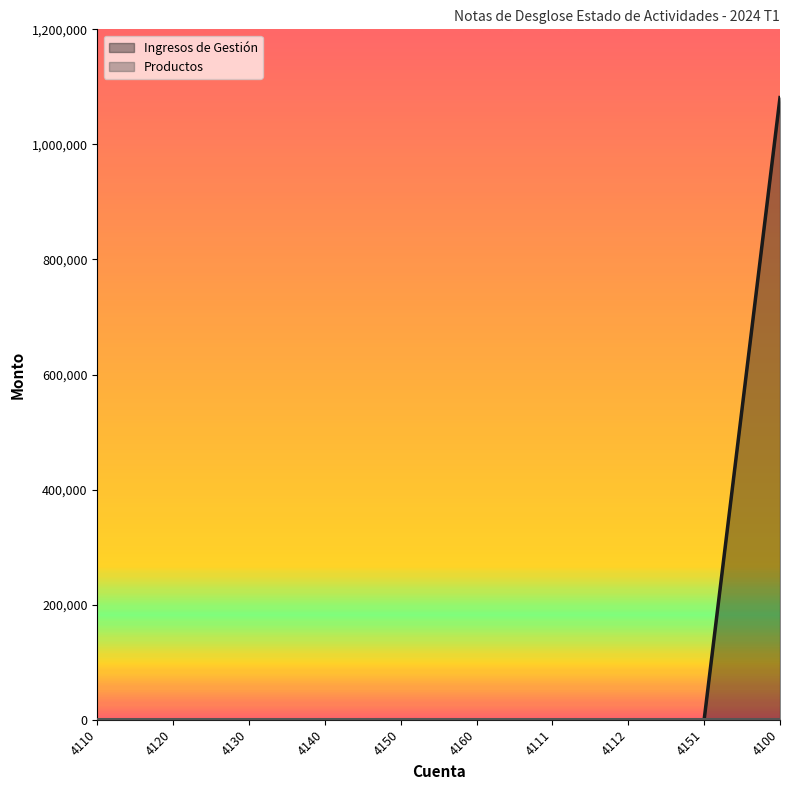

Which has a higher value, 4111 or 4120?

4111